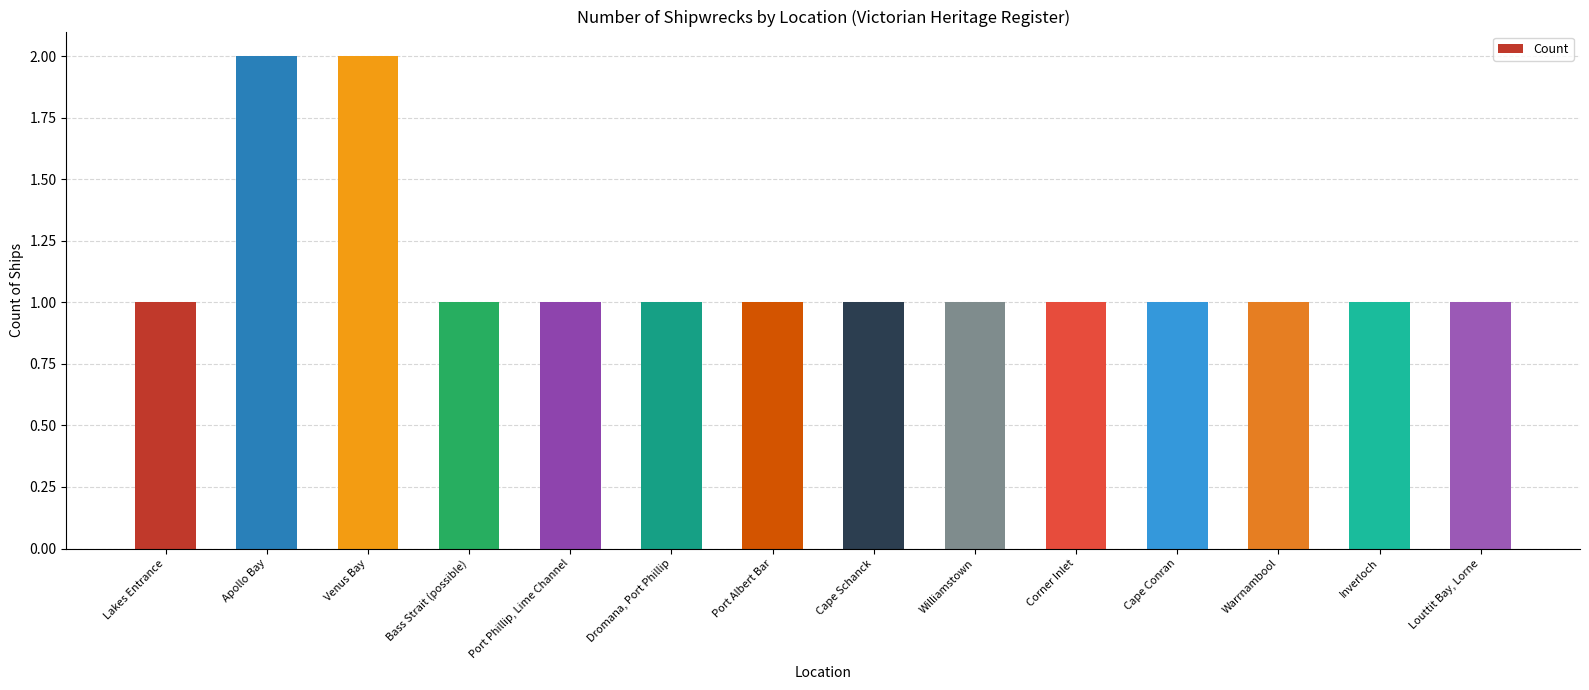

What is the sum of all values?

16